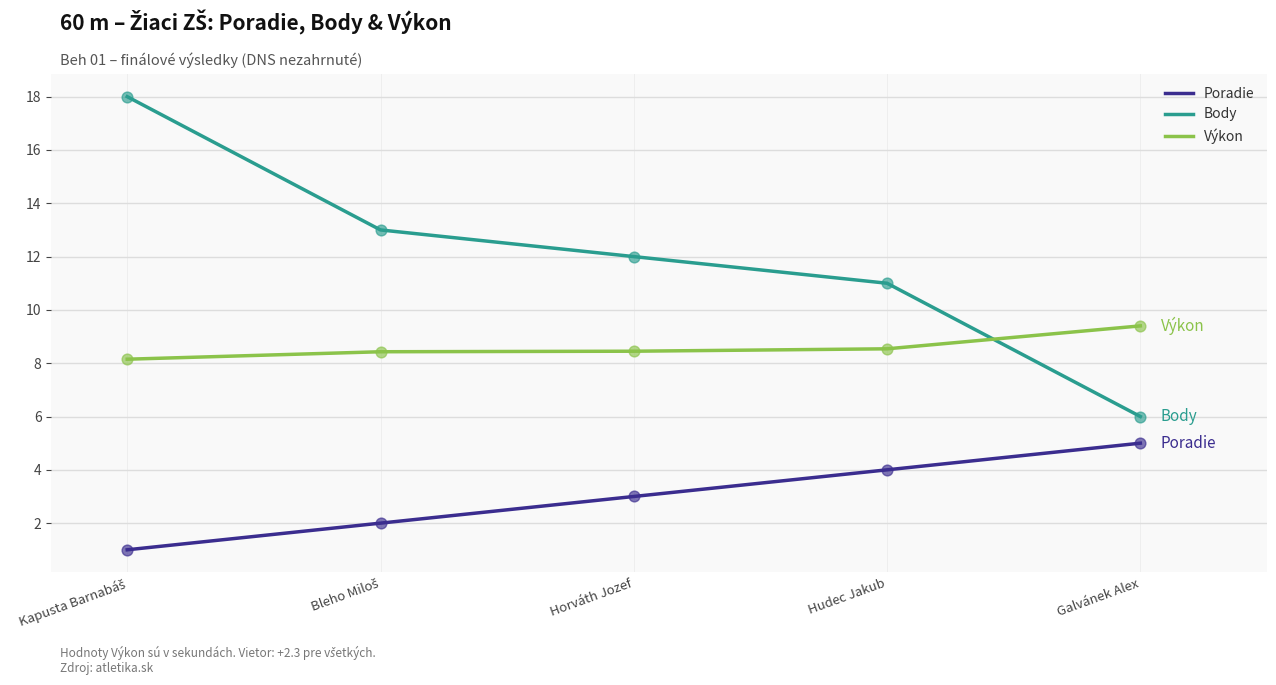

What are all the series names shown in the legend?

Poradie, Body, Výkon